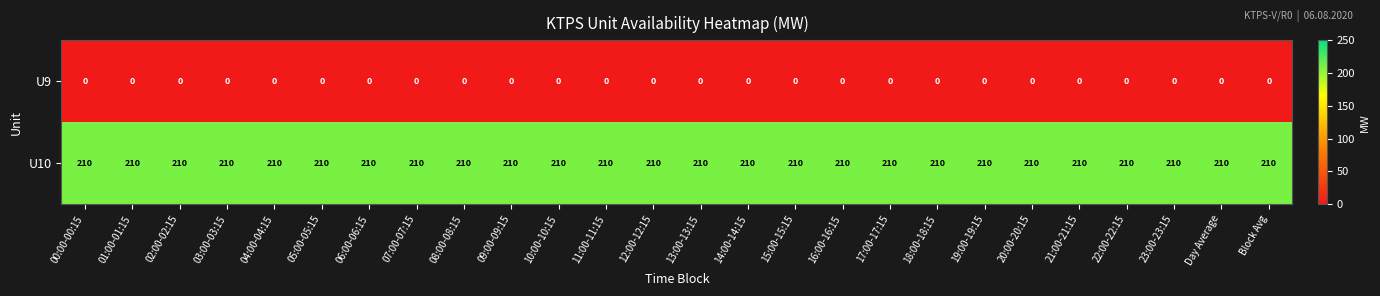

List the series in order of their peak value, lowest first.

U9, U10